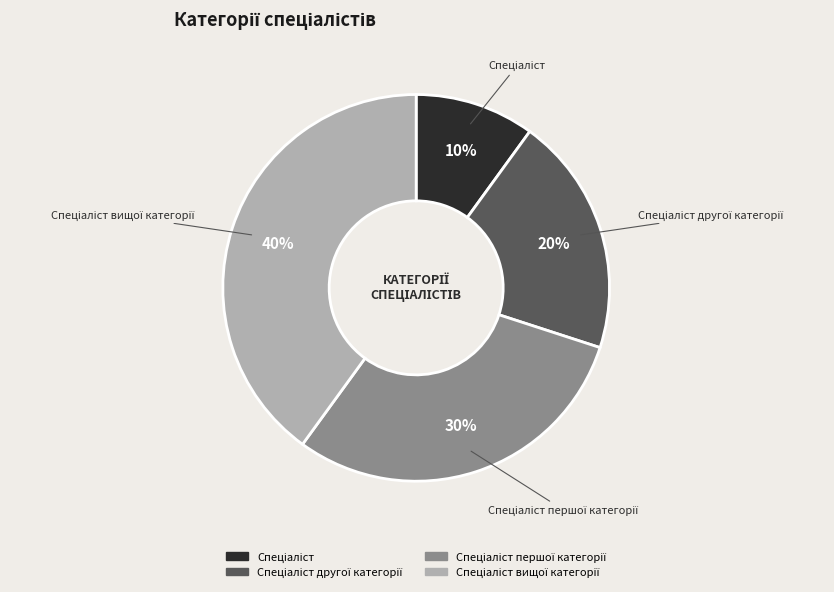

To the nearest percent, what is the average slice percentage?

25%